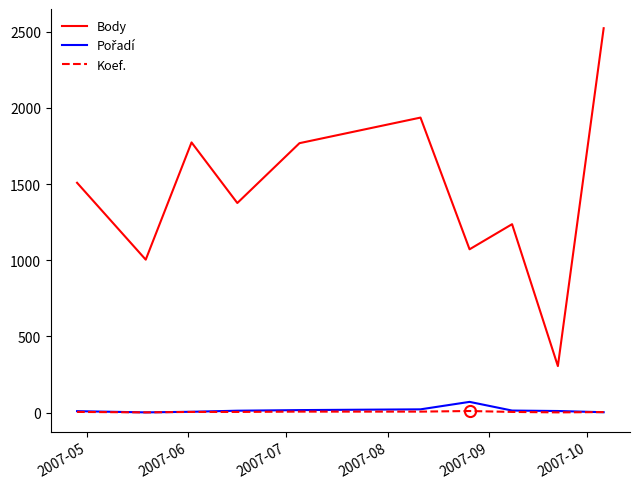

Which series has the largest total across all categories?

Body